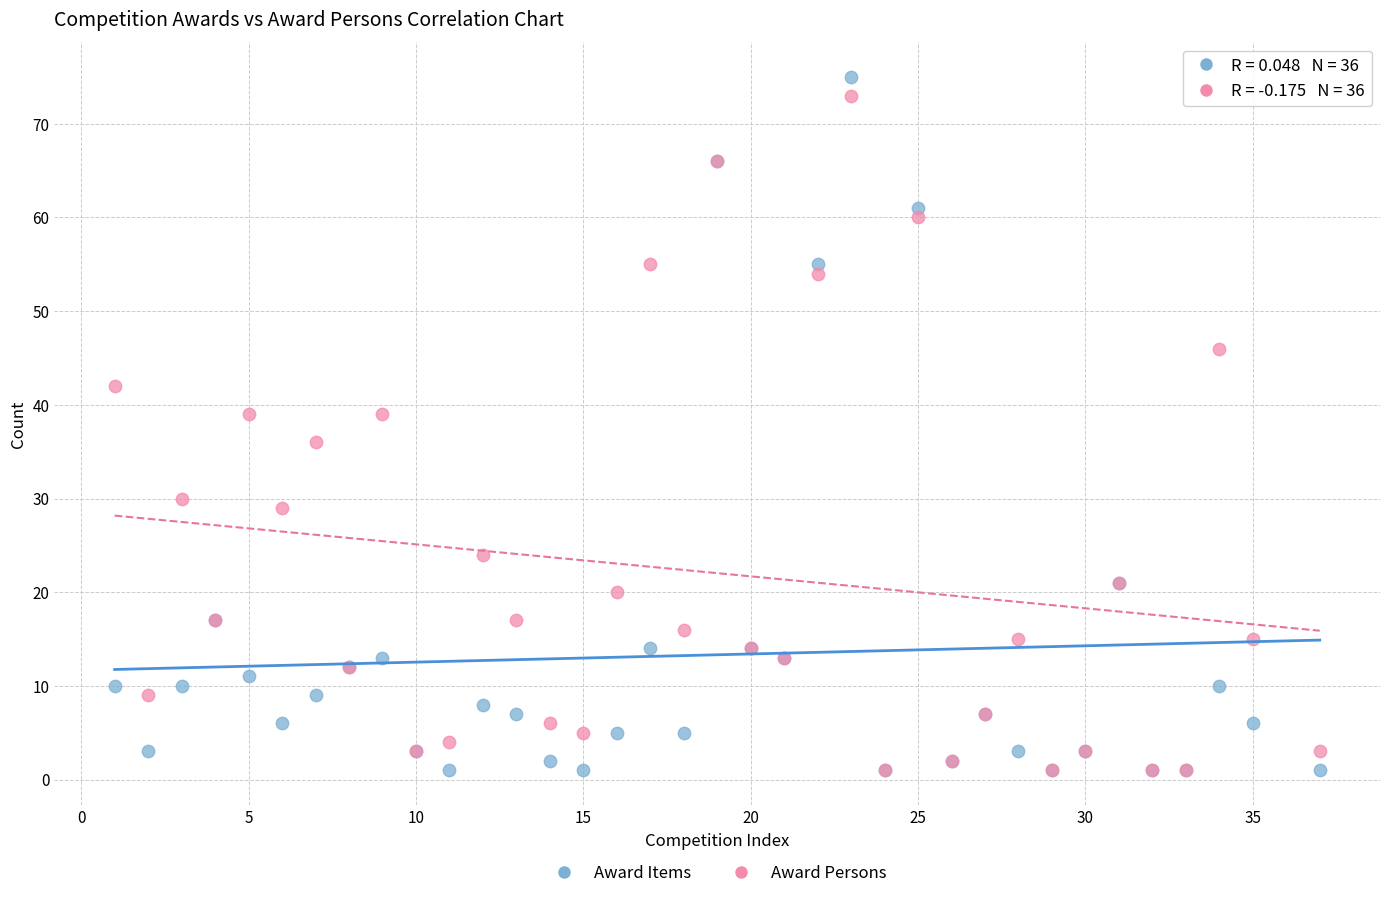

Which series has the largest Y range (max minus min)?

Award Items